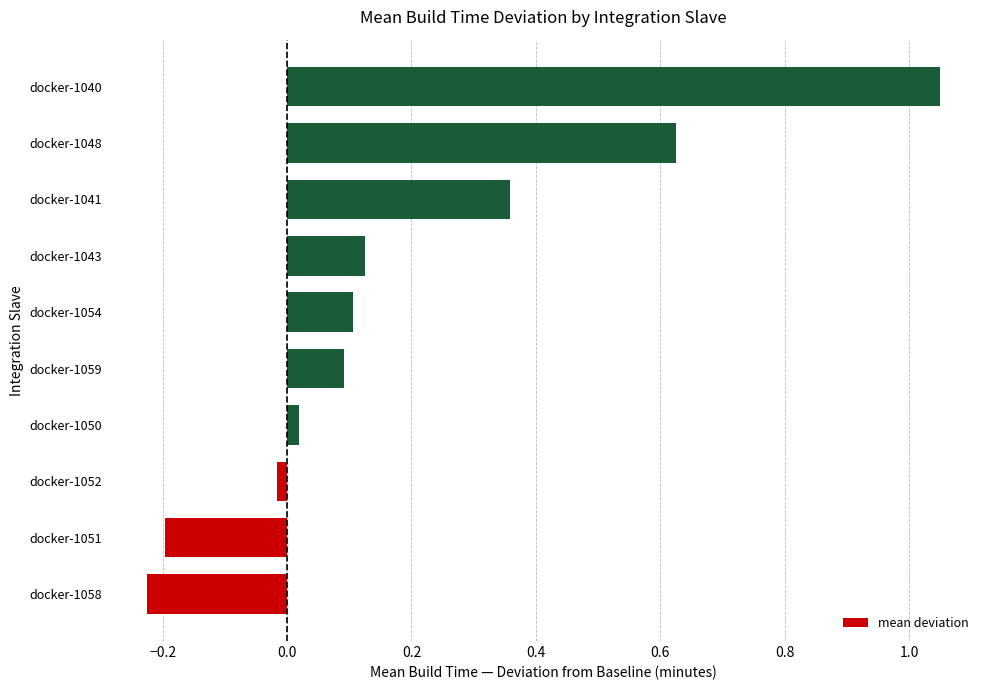

Does the chart contain any negative values?

Yes